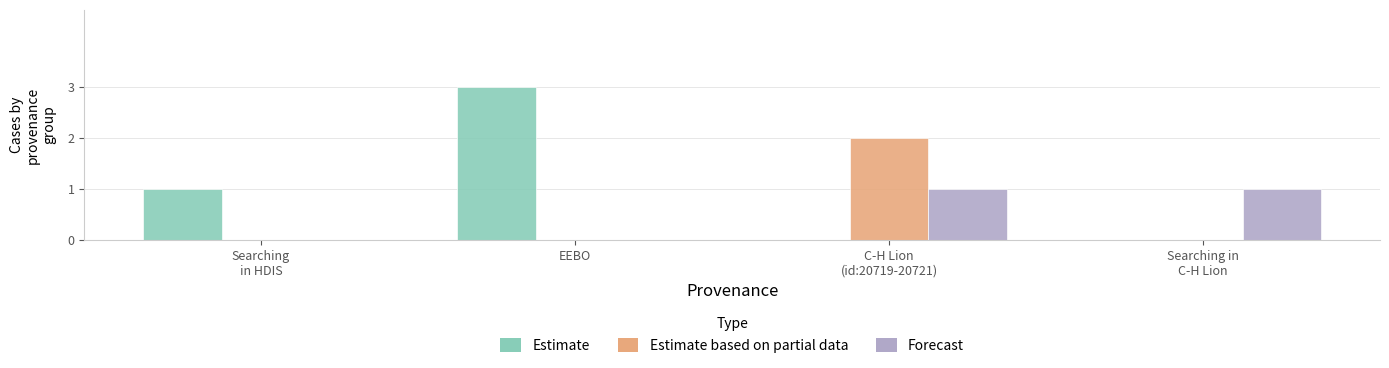

What is the sum of all Estimate values?

4